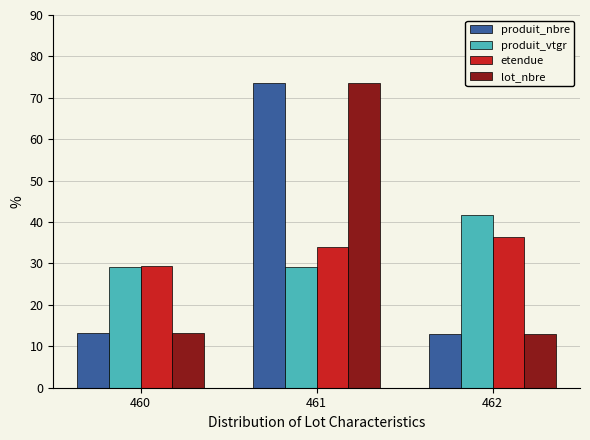

What is the value of the produit_vtgr bar at the 3rd from the left?

41.6